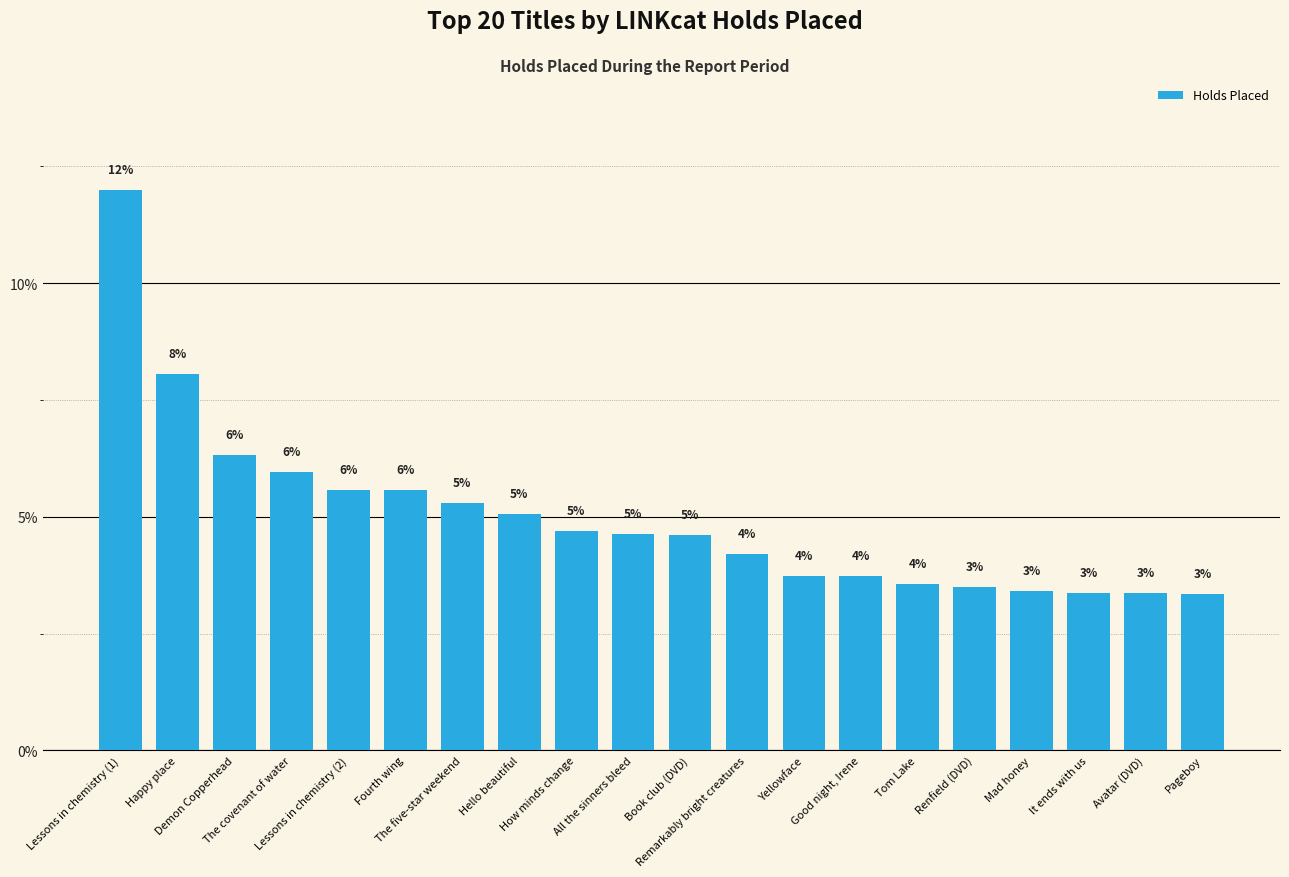

What is the change in value from The covenant of water to Fourth wing?

-0.4